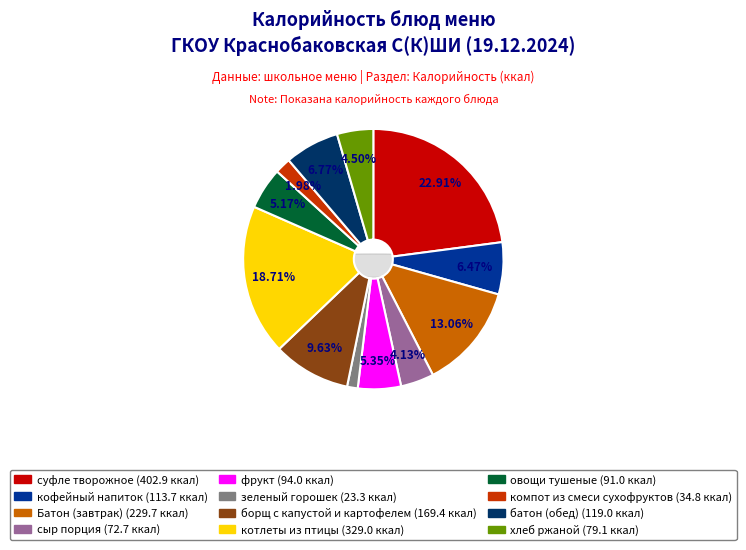

Is there any slice that represents more than half of the pie?

No